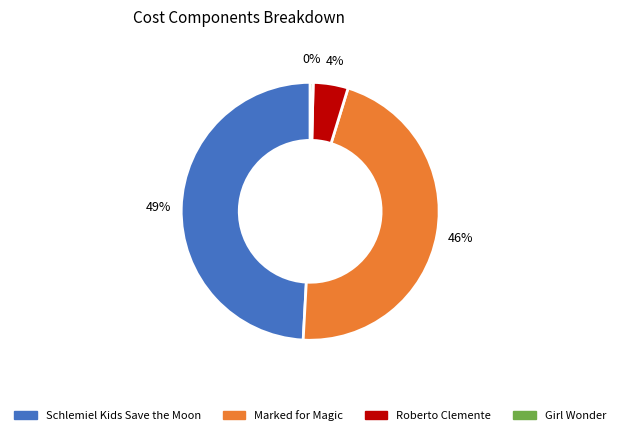

Do Roberto Clemente and Marked for Magic together represent more than half of the pie?

Yes